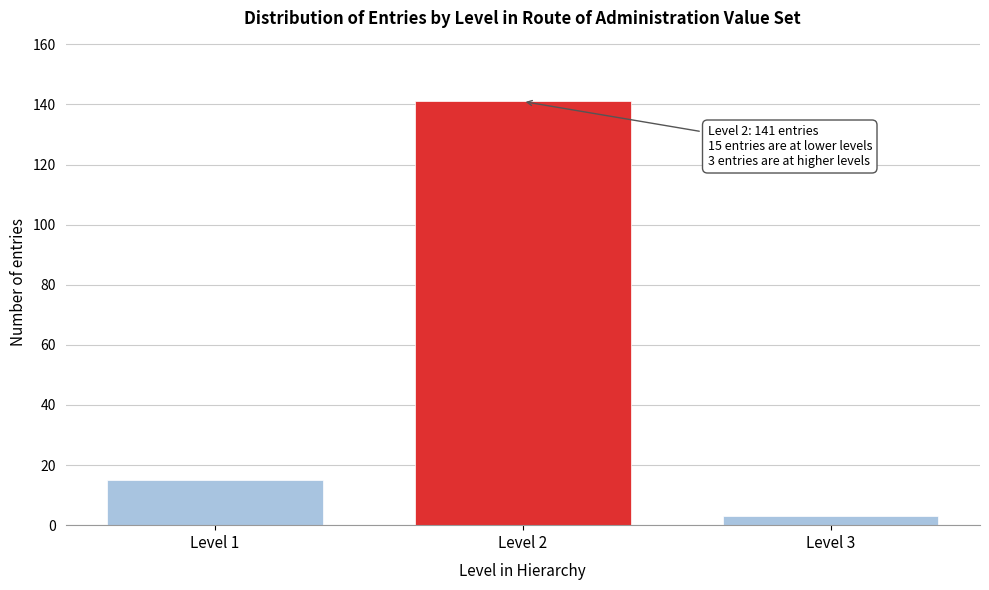

Reading left to right, list all the values displayed in this chart.

Level 1=15	Level 2=141	Level 3=3